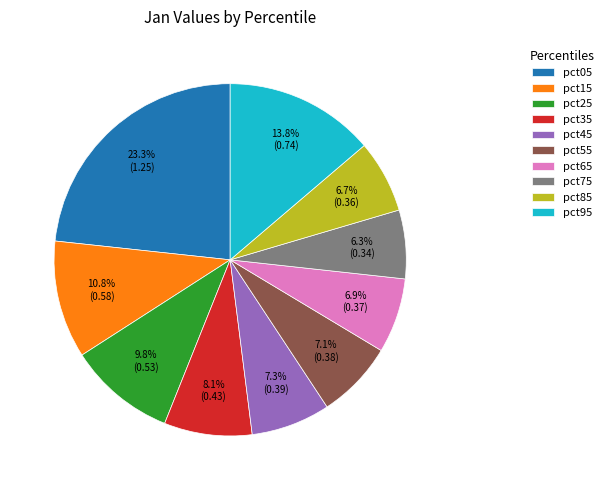

Does any single category account for the majority?

No